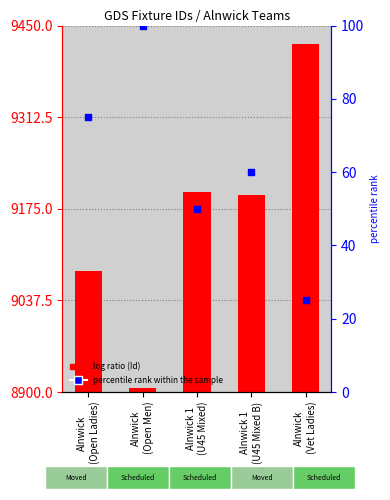

At how many categories does at least one series exceed 764?

5